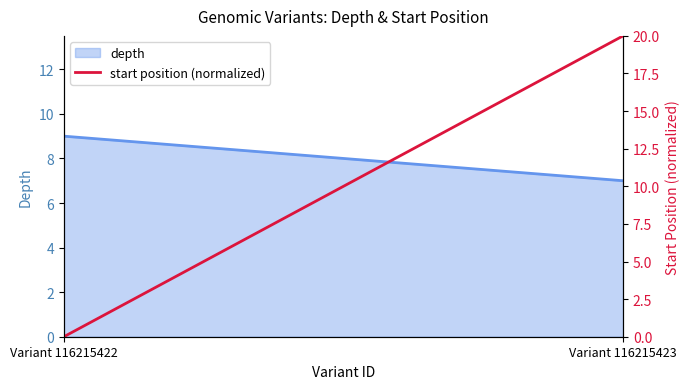

True or false: the data shows 0 at Variant 116215422.

True